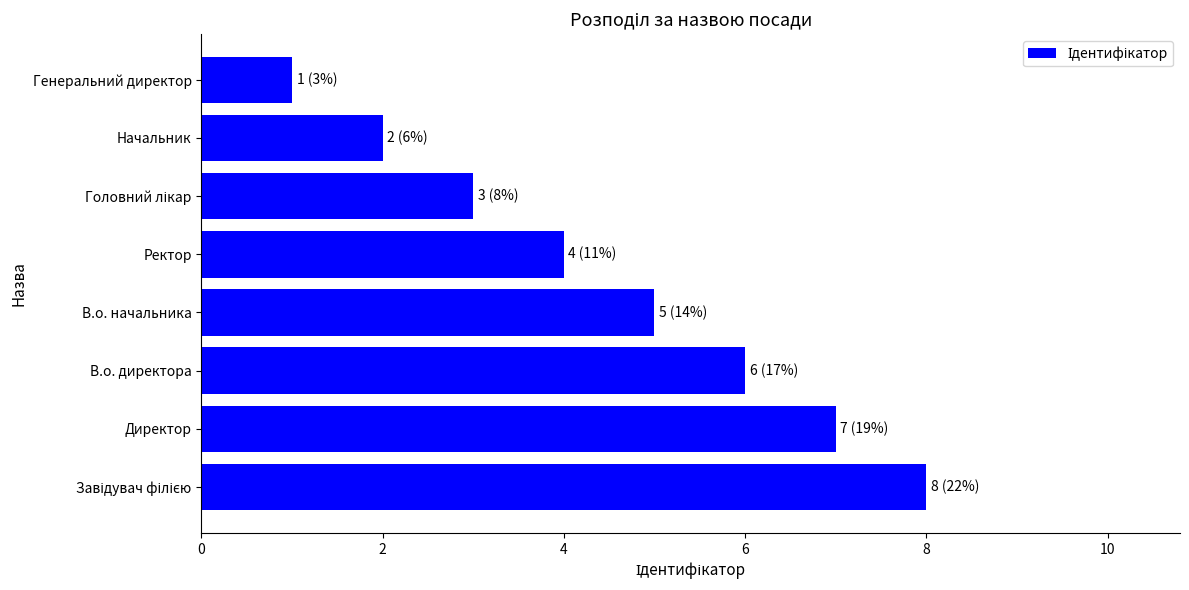

True or false: the data shows 2 at В.о. директора.

False